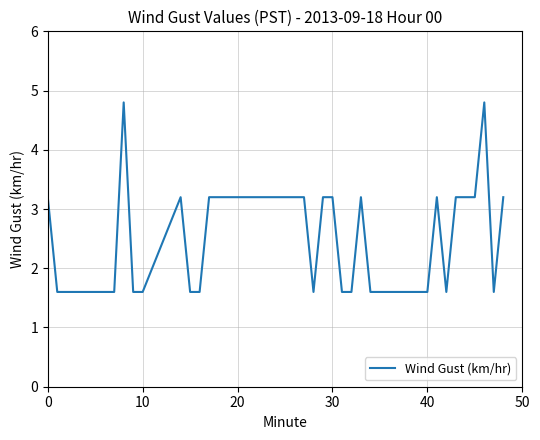

What is the smallest value displayed?

1.6